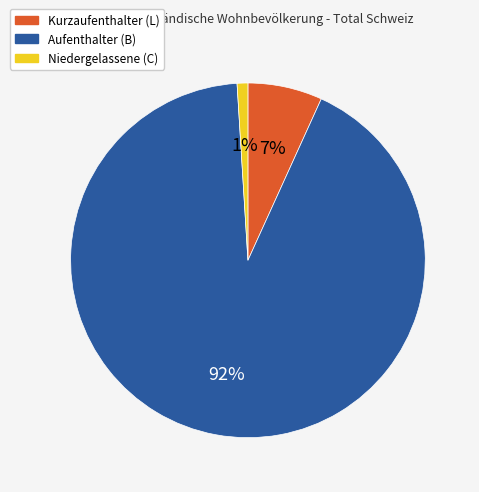

Is it true that Niedergelassene (C) is 1% of the pie?

True